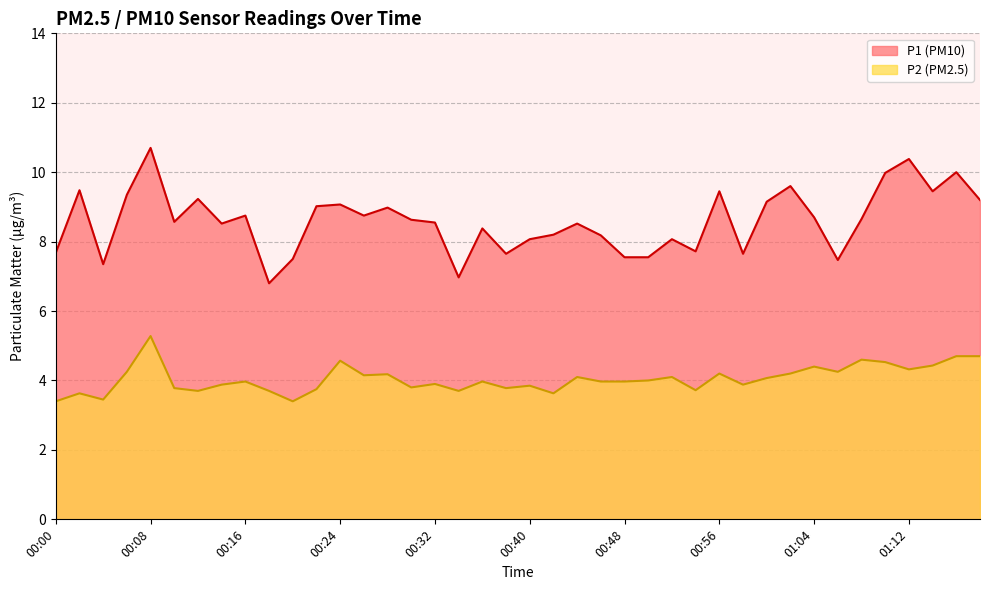

What is the sum of all P2 values?

161.9